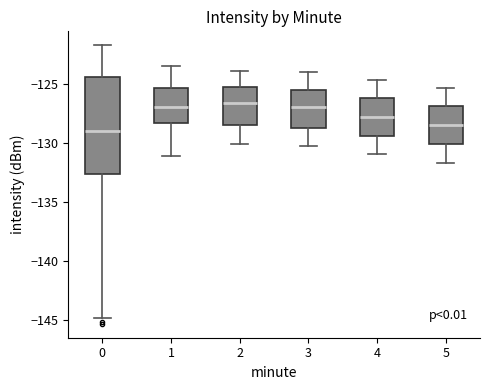

Which box is the tallest, from its lower edge to its upper edge?

0